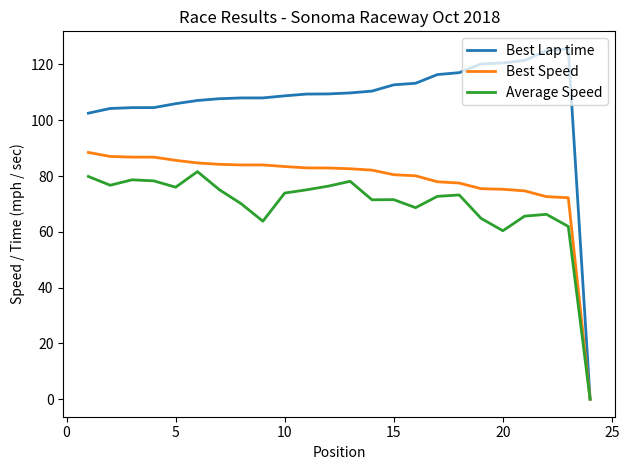

List the series in order of their peak value, highest first.

Best Lap time, Best Speed, Average Speed